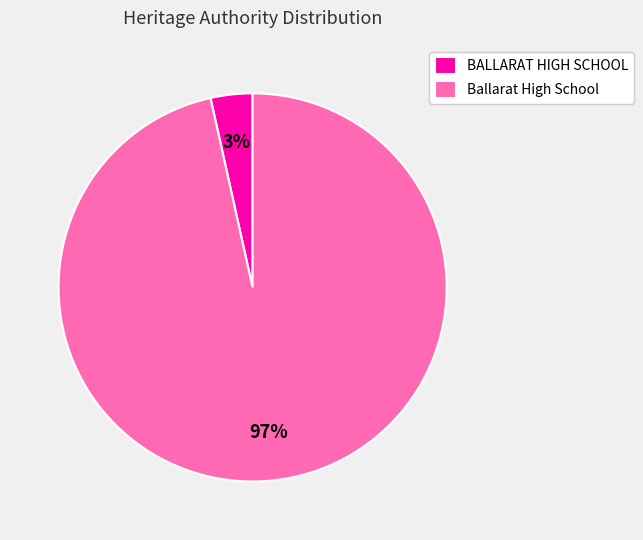

The BALLARAT HIGH SCHOOL slice represents 3% of the pie. True or false?

True